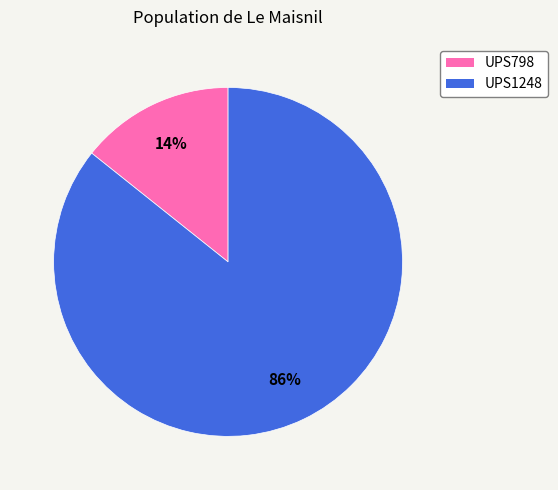

To the nearest percent, what is the average slice percentage?

50%